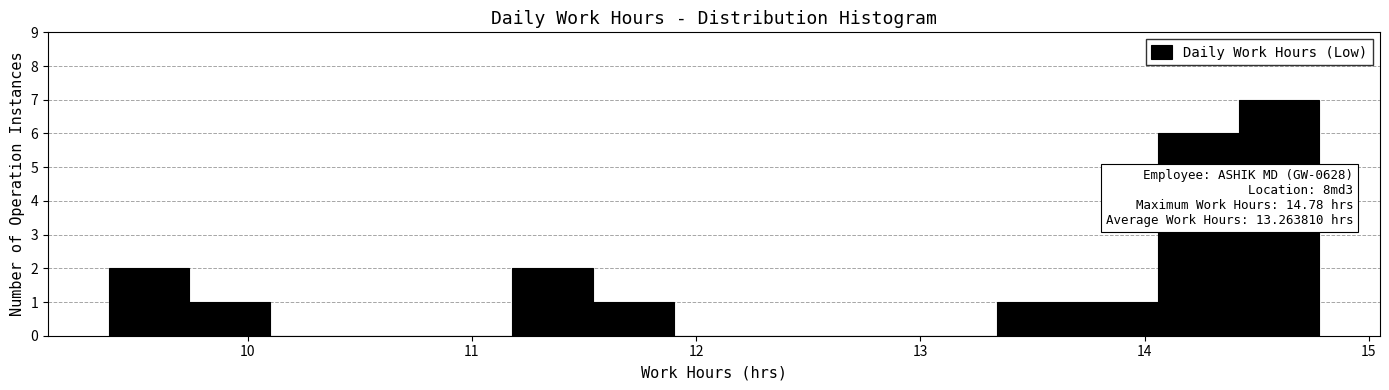

Read against the x-axis, roughly where is the centre of the tallest bar?

14.6